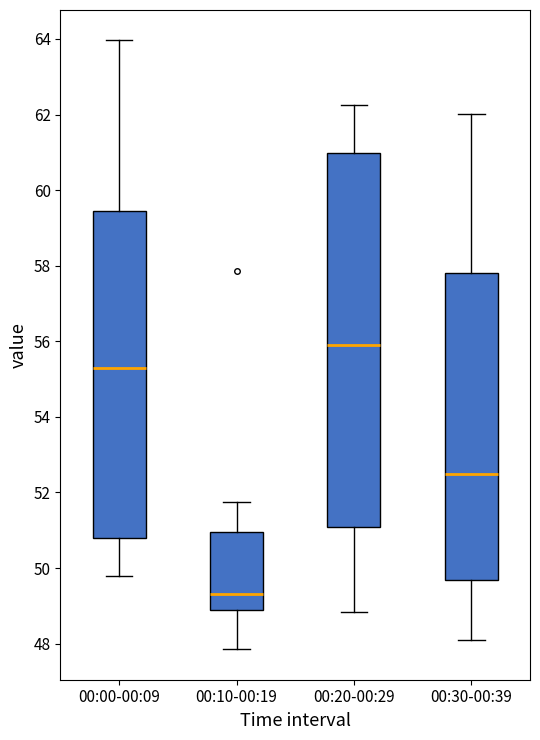

Comparing the boxes themselves (not the whiskers), which one is the tallest?

00:20-00:29